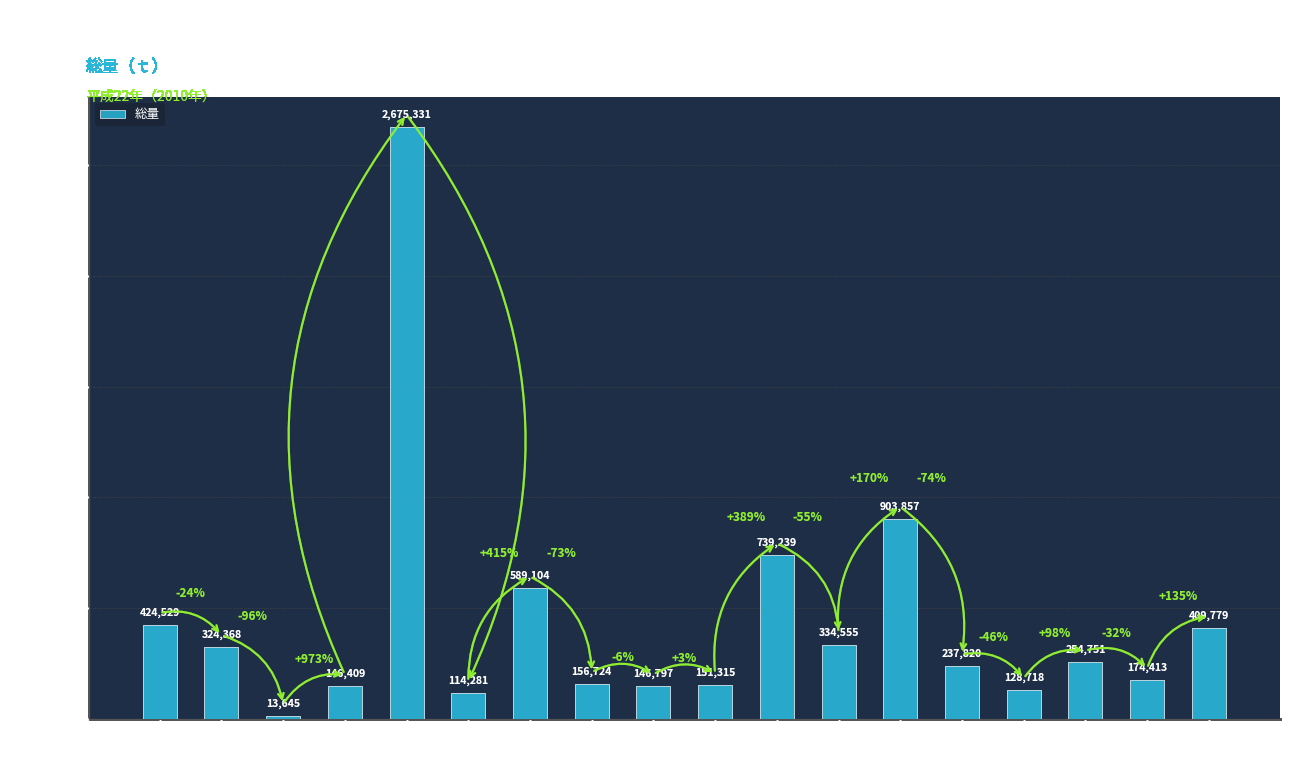

What is the maximum value shown in the chart?

2675331